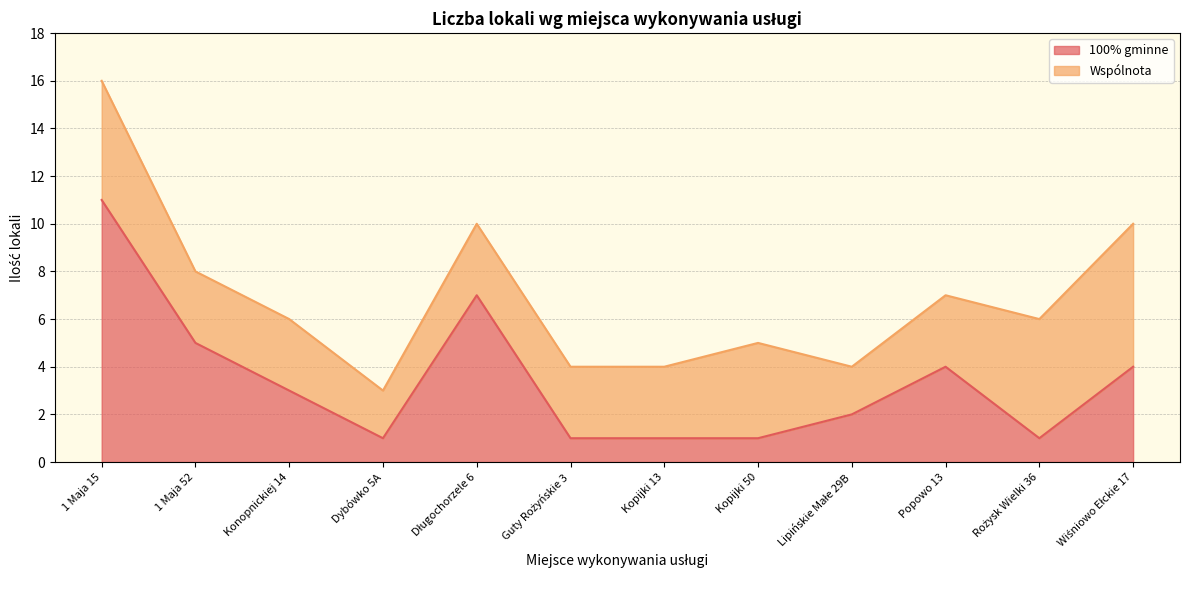

How many values are between 1 and 5?

10